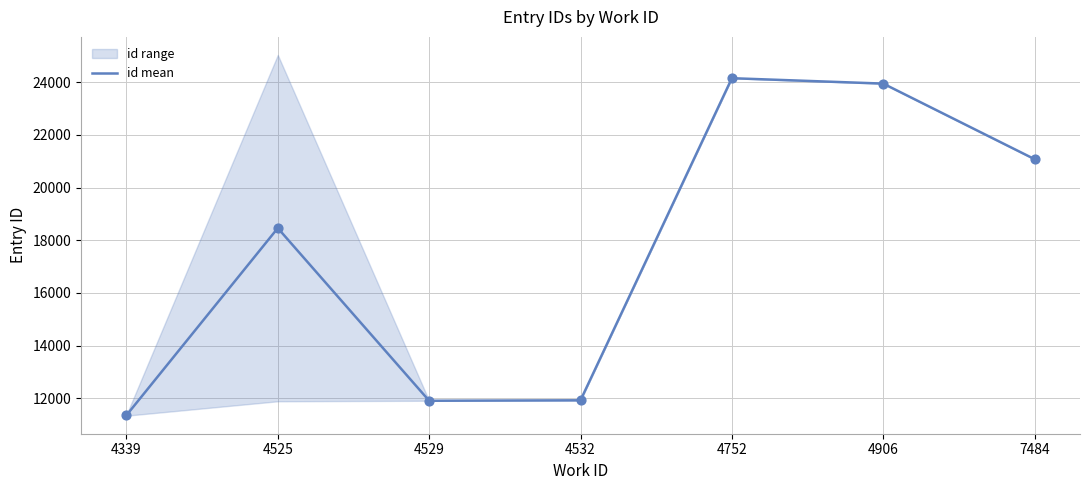

Approximately how many times larger is the value at 4906 compared to 4339?

2.1